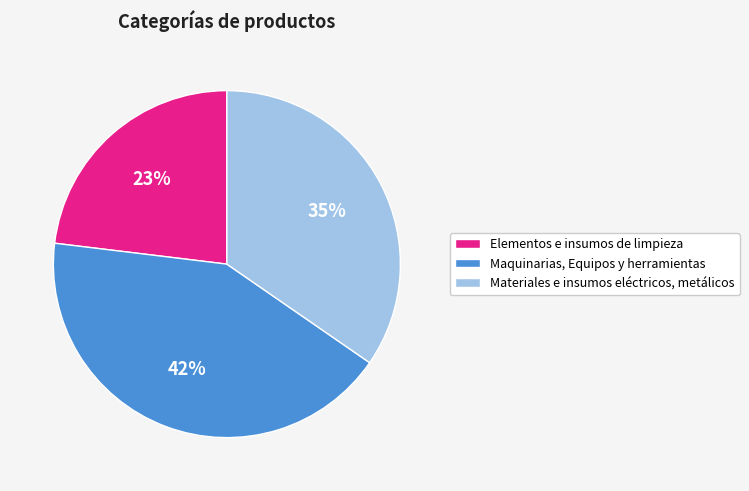

Which has a higher value, Maquinarias, Equipos y herramientas or Elementos e insumos de limpieza?

Maquinarias, Equipos y herramientas